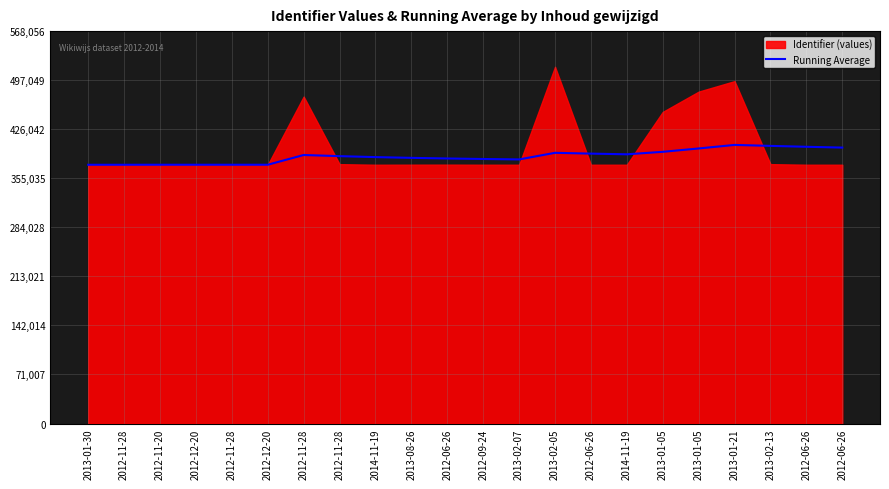

Which label corresponds to the smallest value in the chart?

2013-01-30